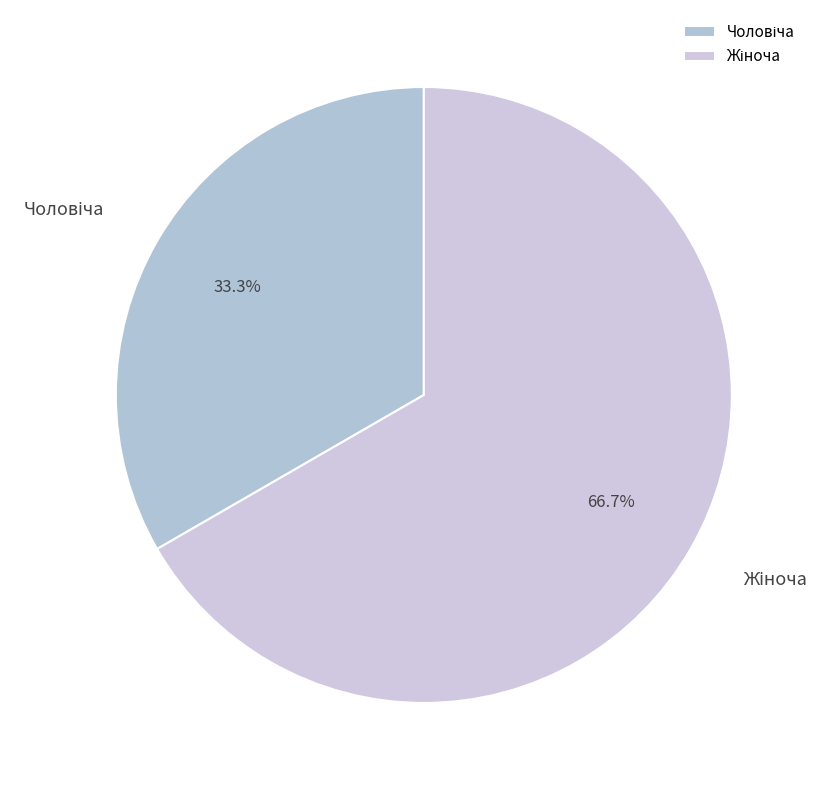

Is there a majority slice in this chart?

Yes